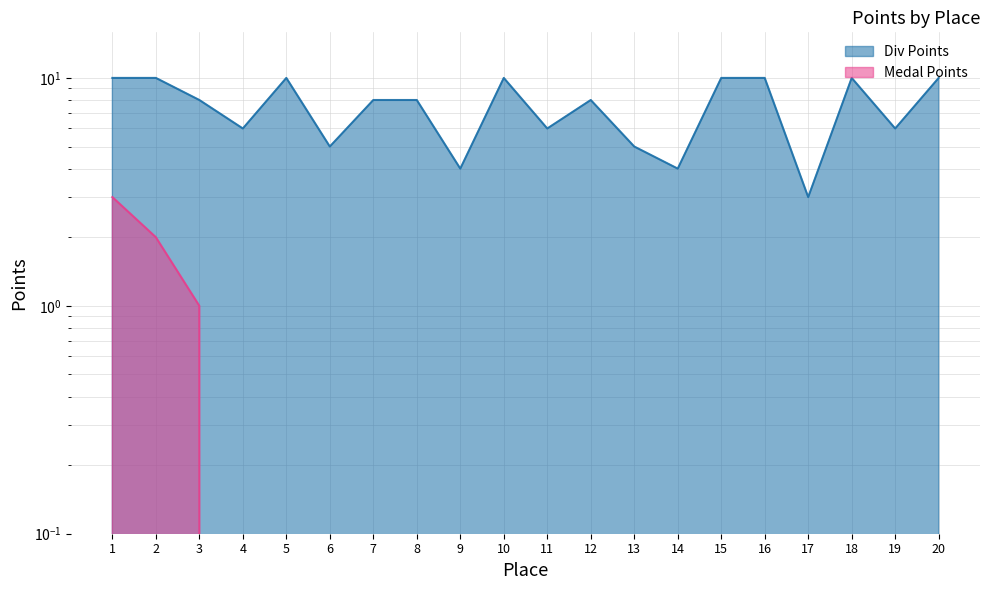

What are all the series names shown in the legend?

Div Points, Medal Points